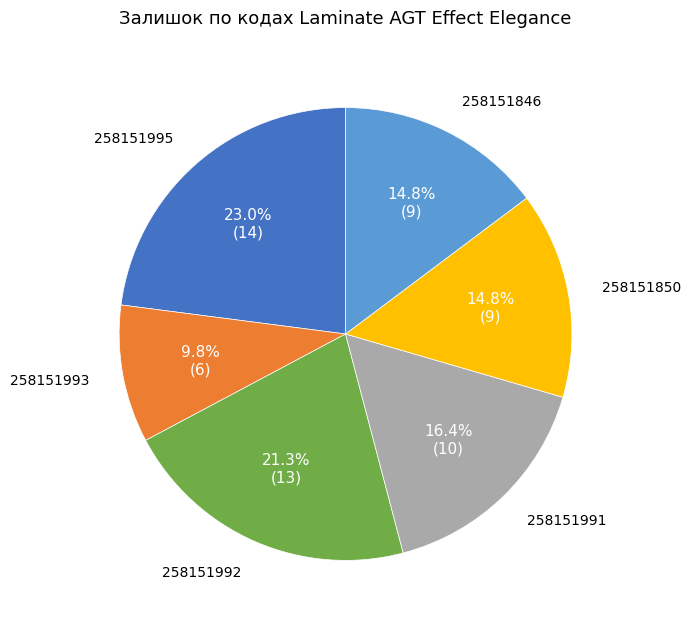

Does any single category account for the majority?

No